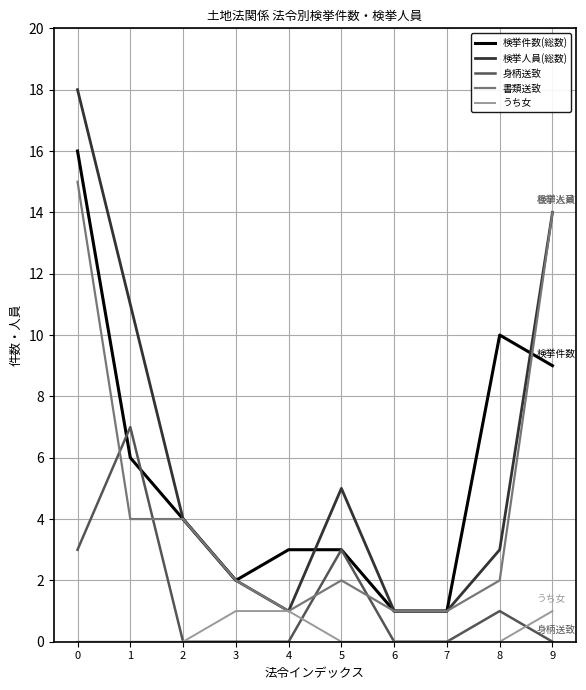

What are all the series names shown in the legend?

検挙件数(総数), 検挙人員(総数), 身柄送致, 書類送致, うち女